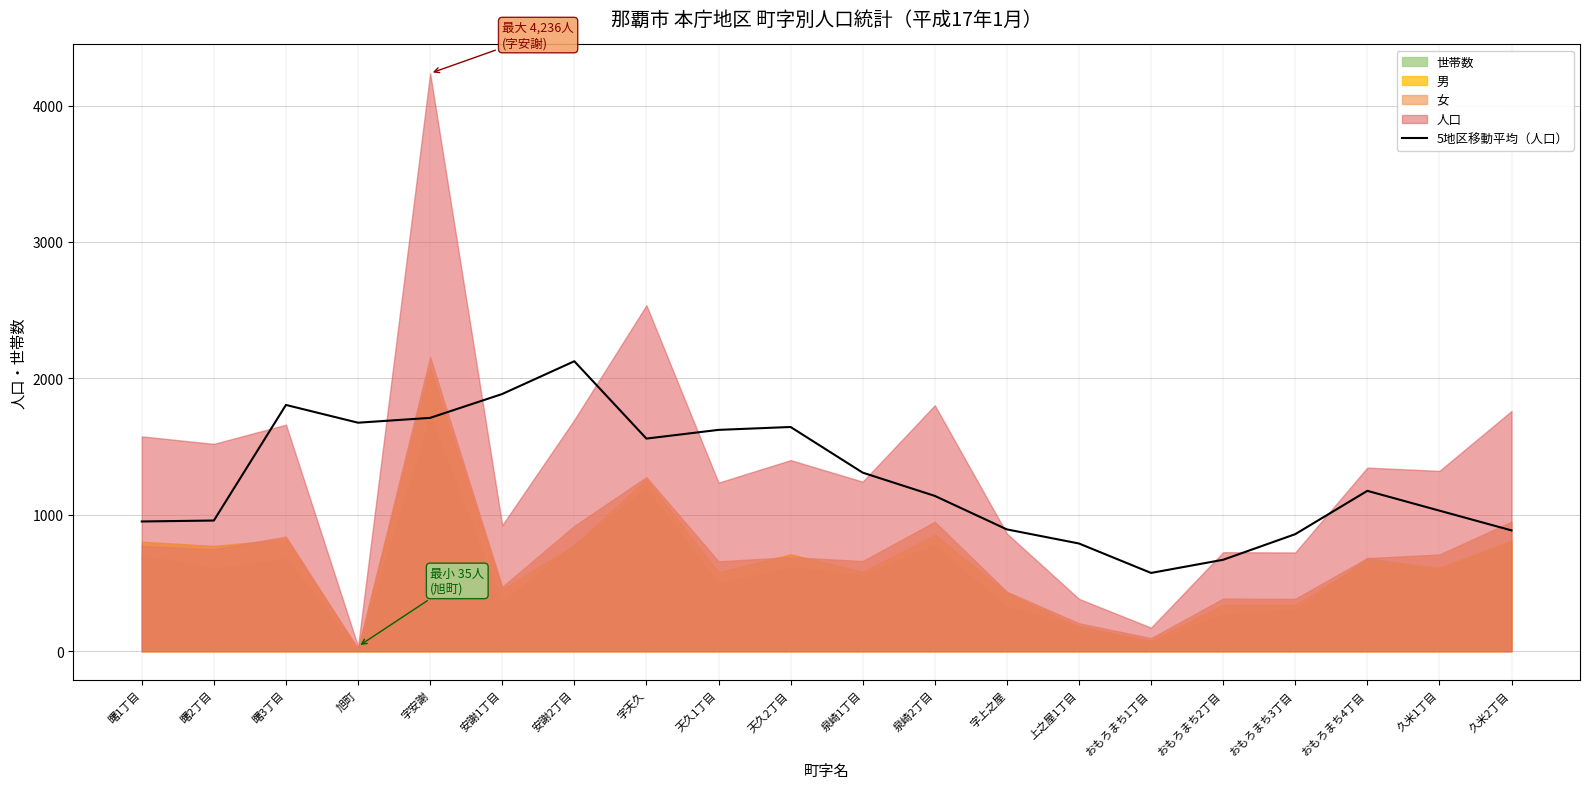

Rank the categories by value from highest to lowest.

安謝2丁目, 安謝1丁目, 曙3丁目, 字安謝, 旭町, 天久2丁目, 天久1丁目, 字天久, 泉崎1丁目, おもろまち4丁目, 泉崎2丁目, 久米1丁目, 曙2丁目, 曙1丁目, 字上之屋, 久米2丁目, おもろまち3丁目, 上之屋1丁目, おもろまち2丁目, おもろまち1丁目